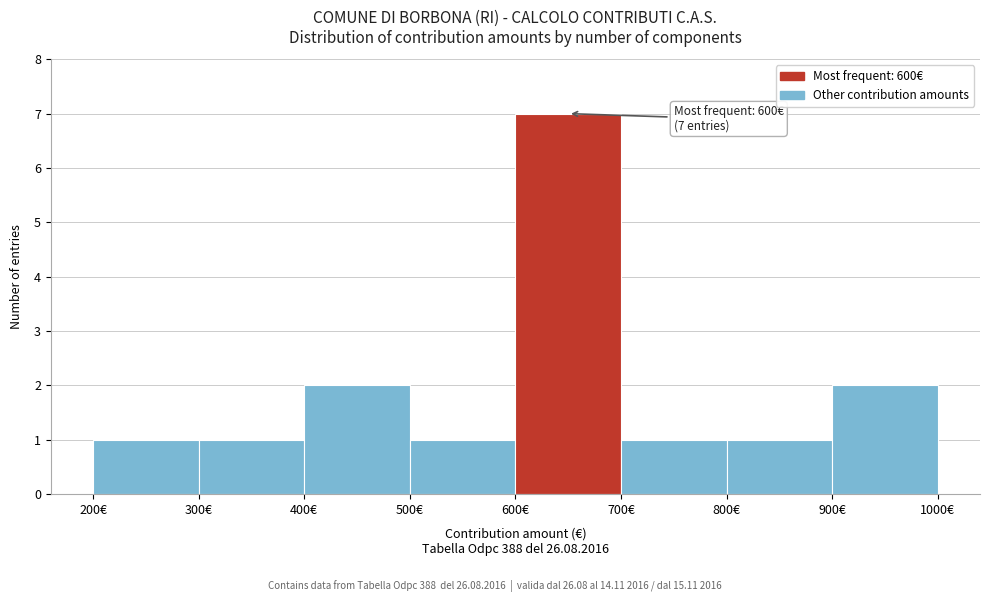

Over which range of the x-axis is the bar tallest?

600 to 700